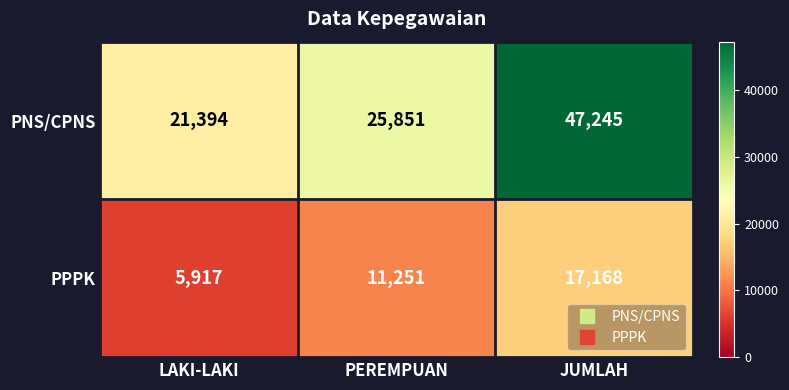

Reading left to right, transcribe all the data shown in this chart.

PNS/CPNS: LAKI-LAKI=21394	PEREMPUAN=25851	JUMLAH=47245
PPPK: LAKI-LAKI=5917	PEREMPUAN=11251	JUMLAH=17168